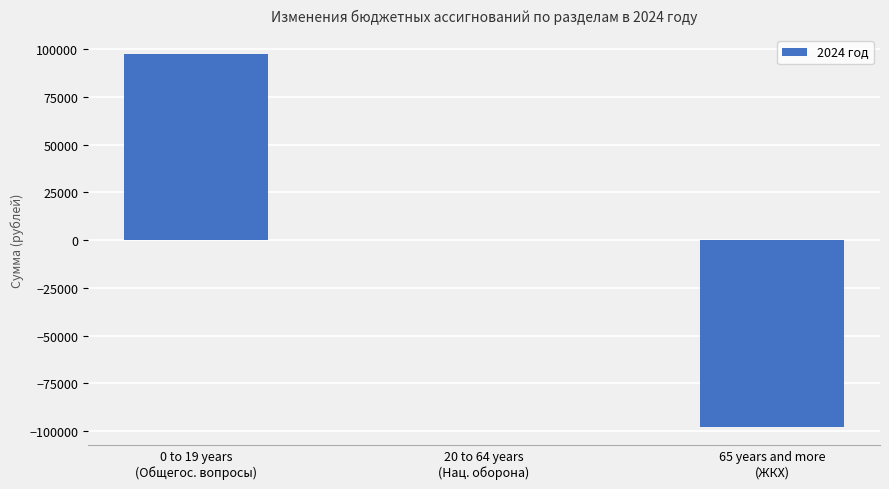

What is the greatest value displayed?

97700